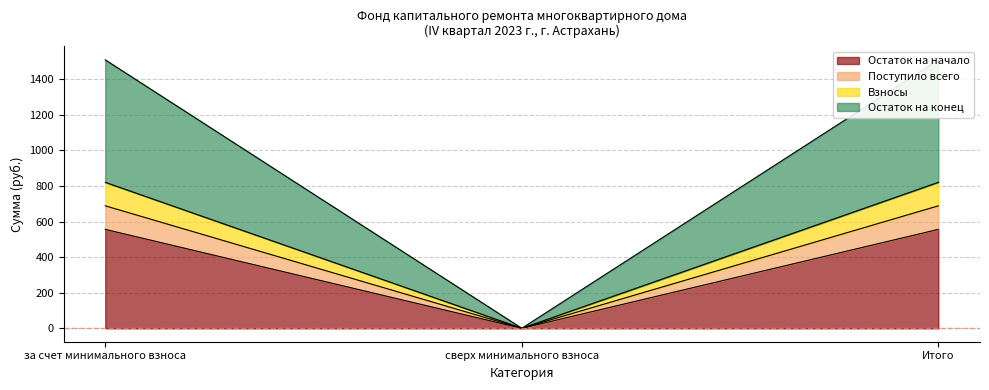

Which category has the highest value in the Остаток на начало series?

за счет минимального взноса